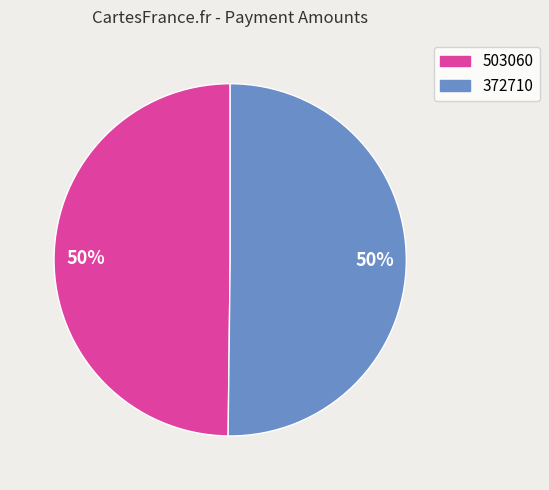

Count the number of slices in the pie.

2